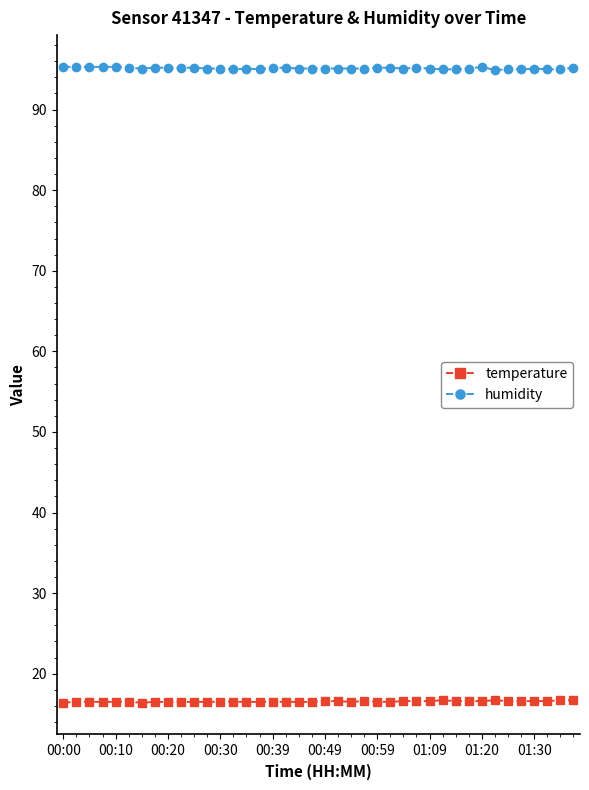

True or false: temperature and humidity intersect in this chart.

False